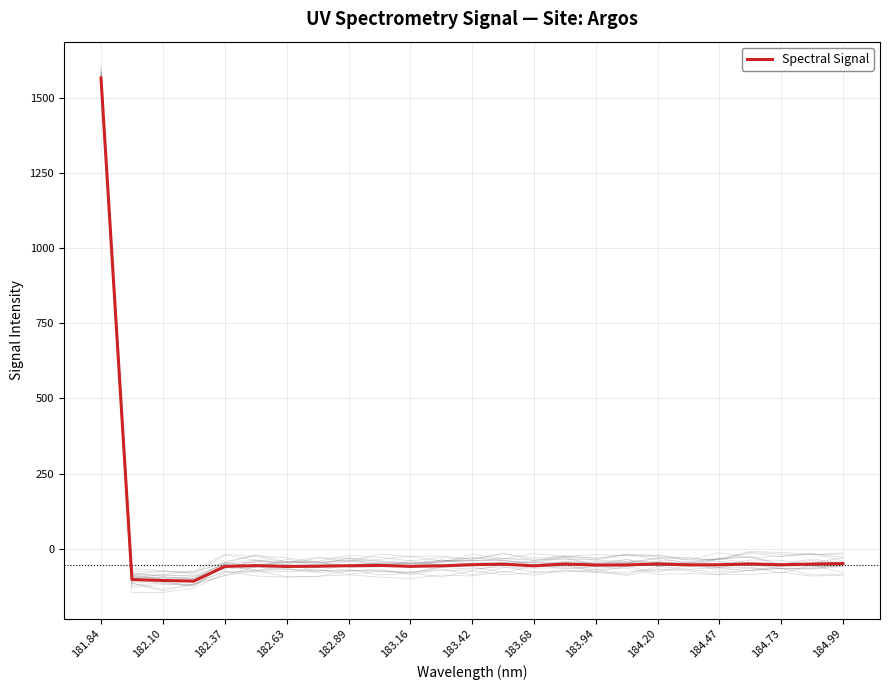

Where is the data nearest to the value 729?

184.99